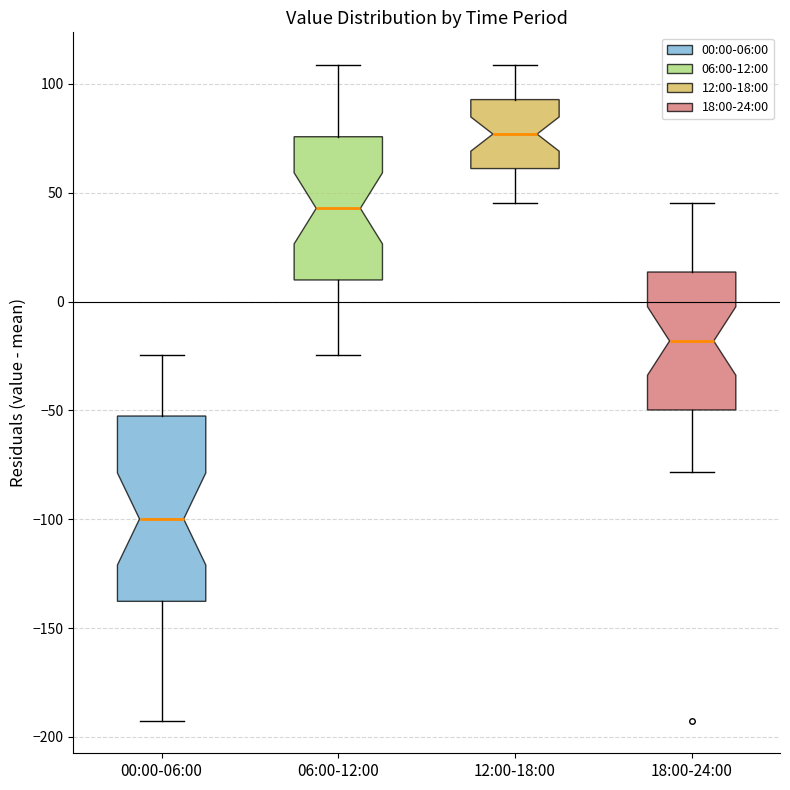

Reading left to right, transcribe this box plot: for each box, give where its median line is, the range the box spans, and where its two whiskers end, as read against the y-axis. The values are not printed on the chart, so give them approximately, as read against the axis.

00:00-06:00: median -100, box -140 to -55, whiskers -190 to -25
06:00-12:00: median 45, box 10 to 75, whiskers -25 to 110
12:00-18:00: median 75, box 60 to 95, whiskers 45 to 110
18:00-24:00: median -20, box -50 to 15, whiskers -80 to 45